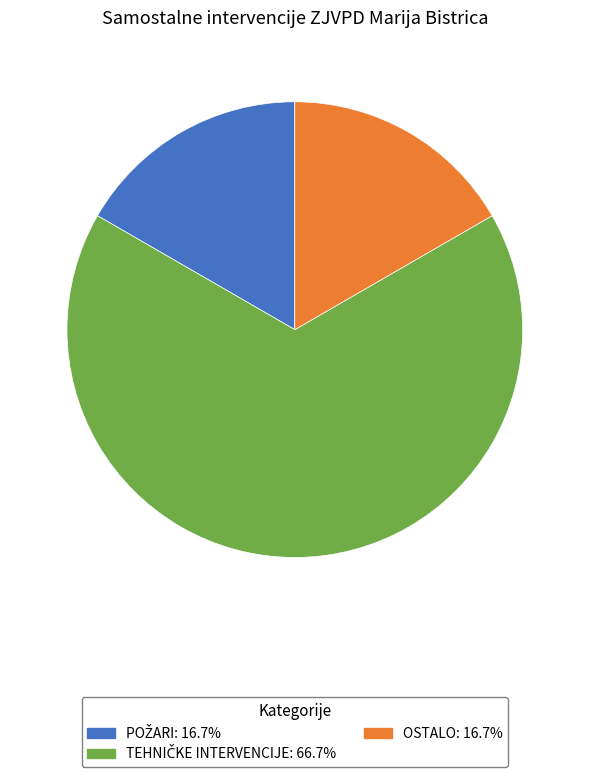

Is there a majority slice in this chart?

Yes